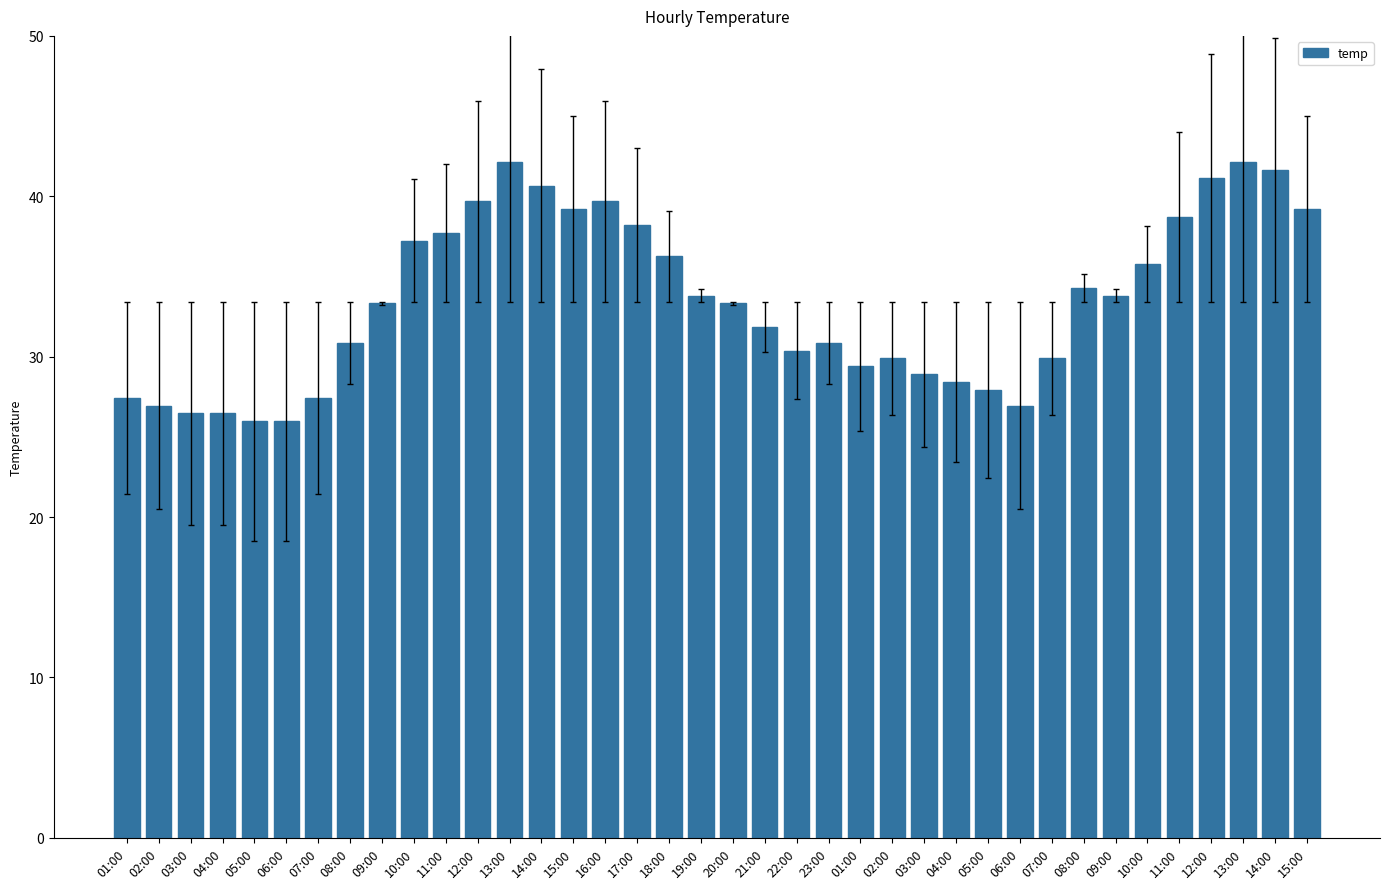

Reading left to right, what are all the values shown in this chart?

27.4	26.9	26.5	26.5	26.0	26.0	27.4	30.9	33.3	37.2	37.7	39.7	42.1	40.7	39.2	39.7	38.2	36.3	33.8	33.3	31.9	30.4	30.9	29.4	29.9	28.9	28.4	27.9	26.9	29.9	34.3	33.8	35.8	38.7	41.2	42.1	41.6	39.2